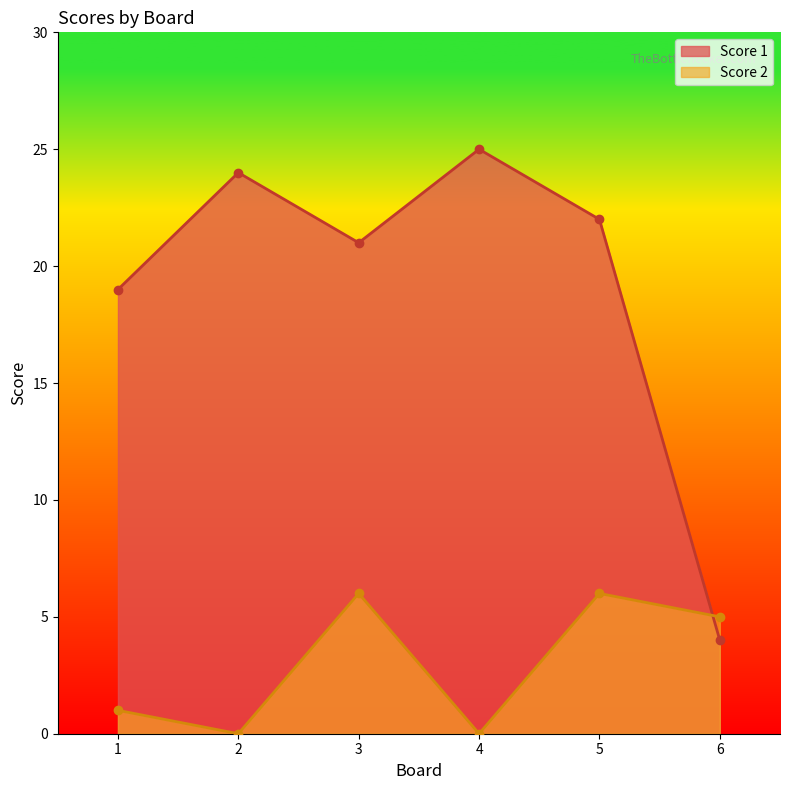

How many values in the Score 2 series exceed 5?

2